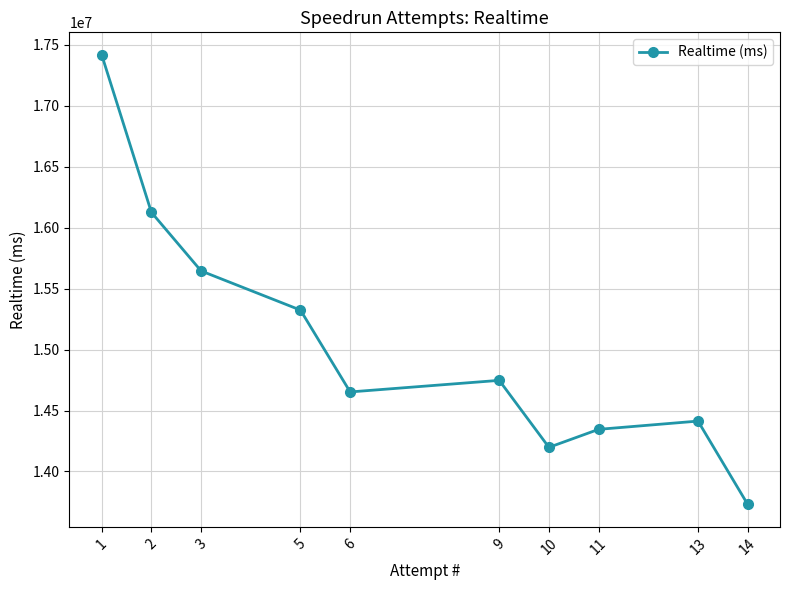

What is the difference between the maximum and second lowest values?

3221768